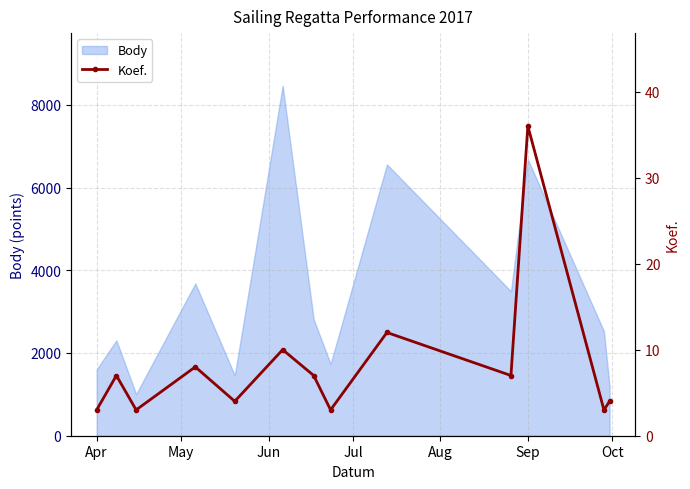

How many values are below 7?

6